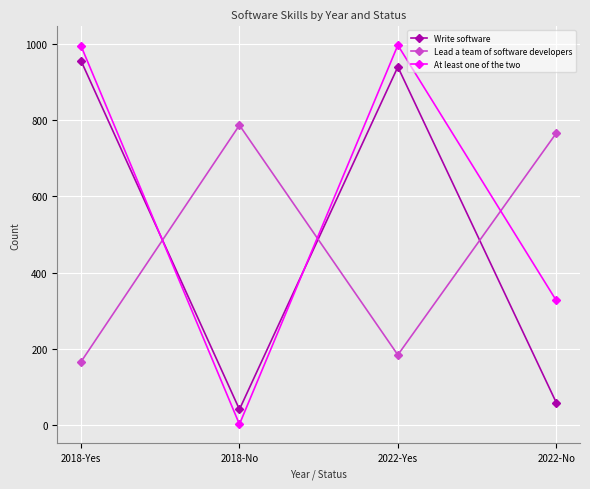

What is the value of the Lead a team of software developers point at the 3rd from the left?

184